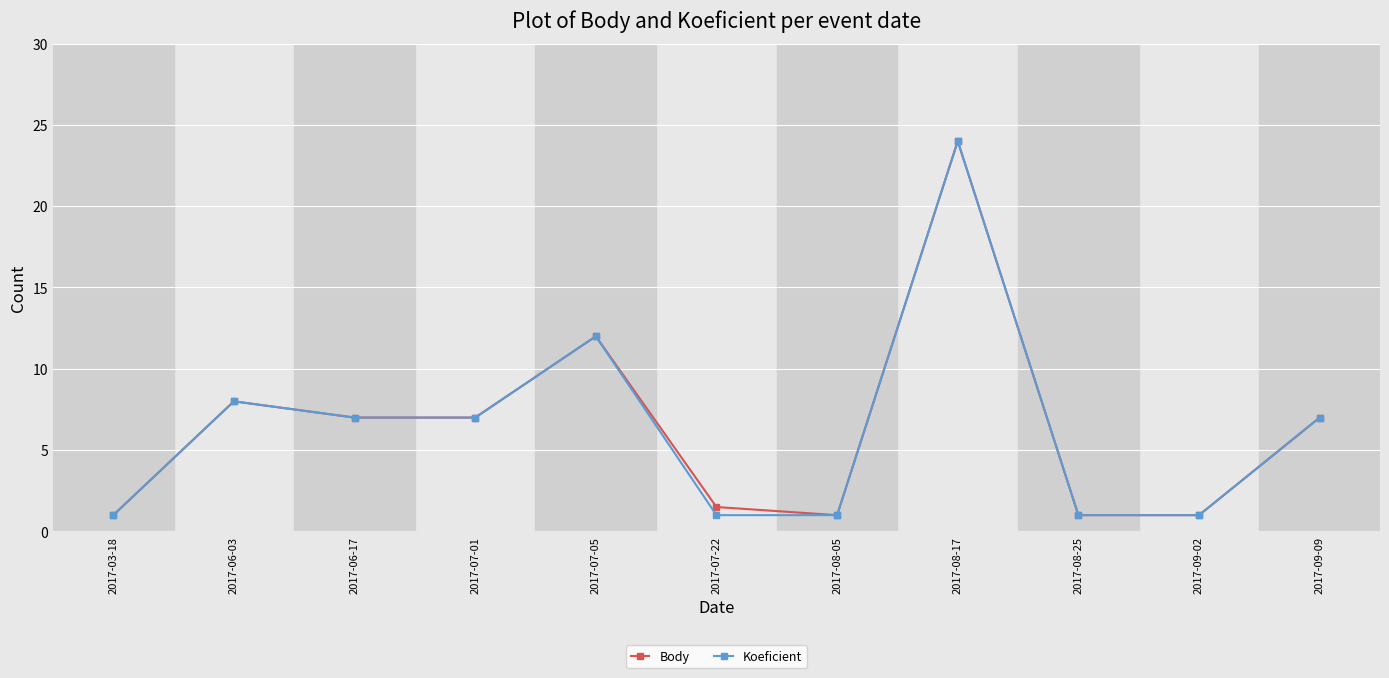

Where is the first local maximum for Koeficient?

2017-06-03